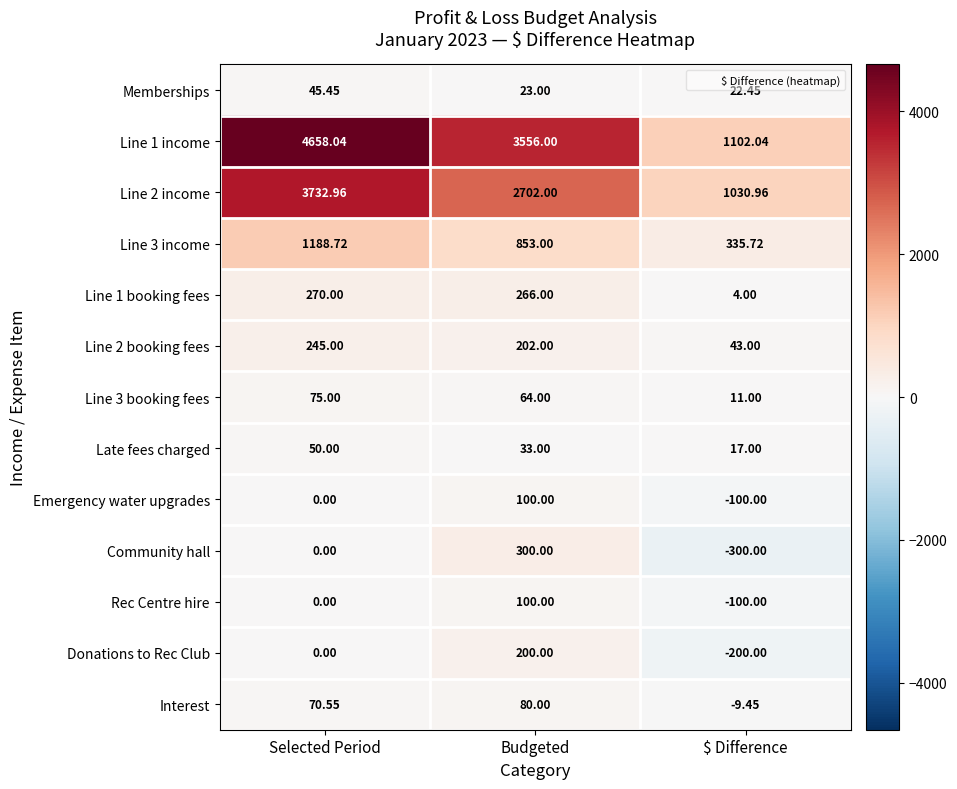

Which label corresponds to the largest value in the chart?

Selected Period